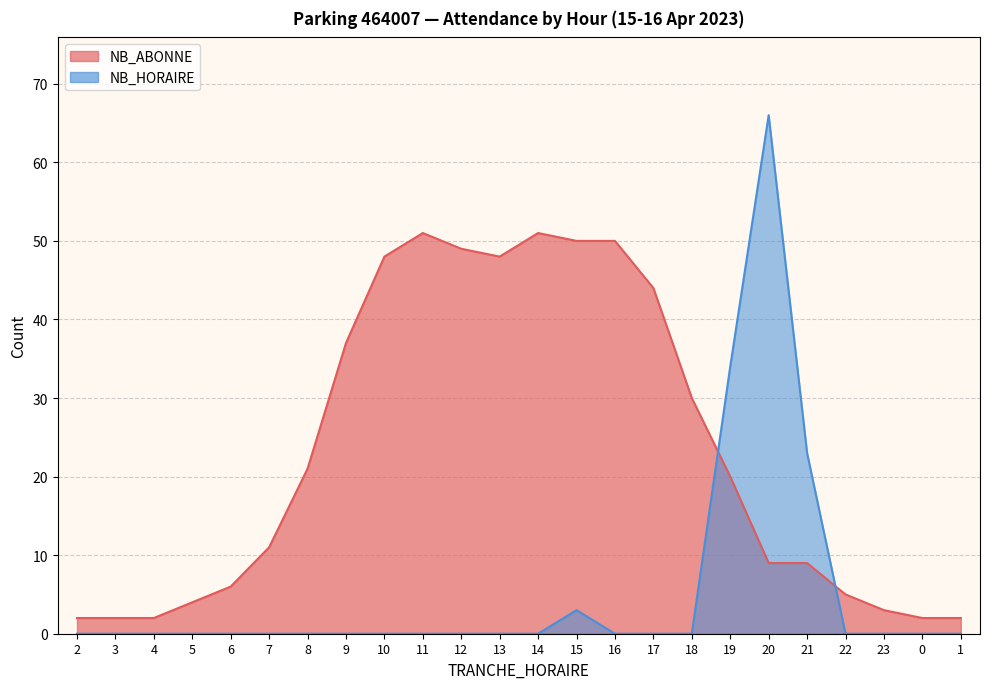

Between 9 and 18, which series saw the biggest shift?

NB_ABONNE